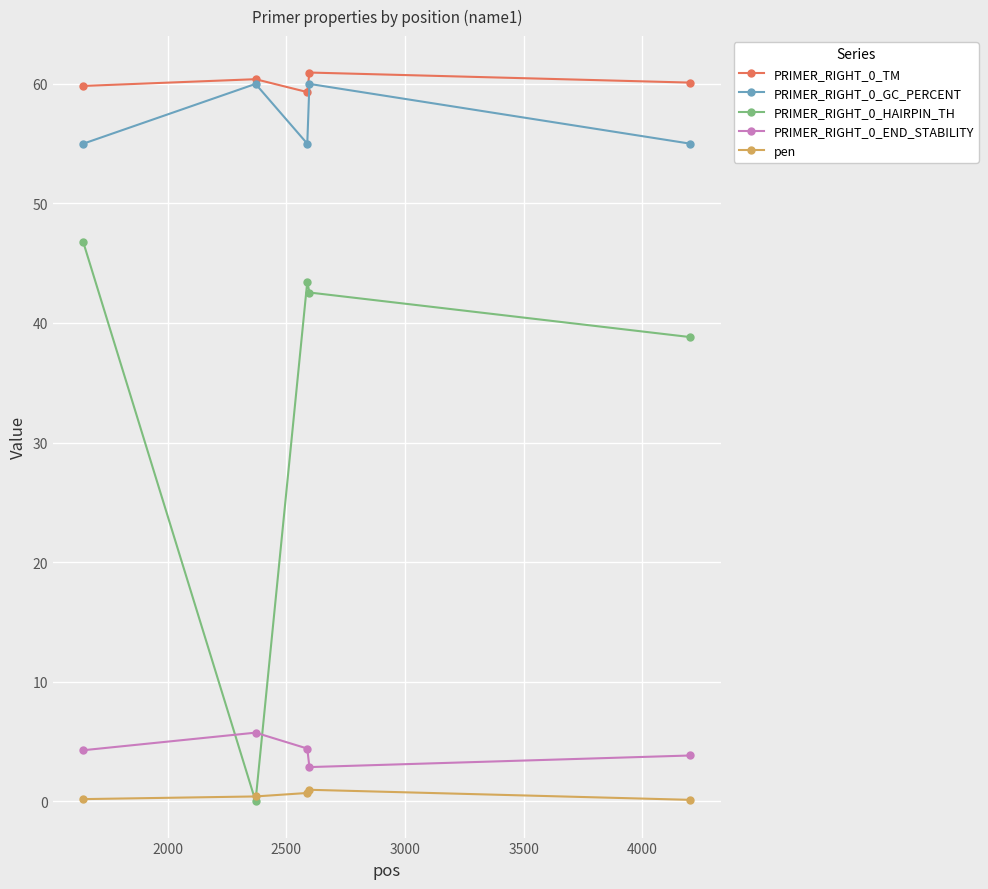

True or false: PRIMER_RIGHT_0_END_STABILITY and PRIMER_RIGHT_0_TM cross at least once.

False